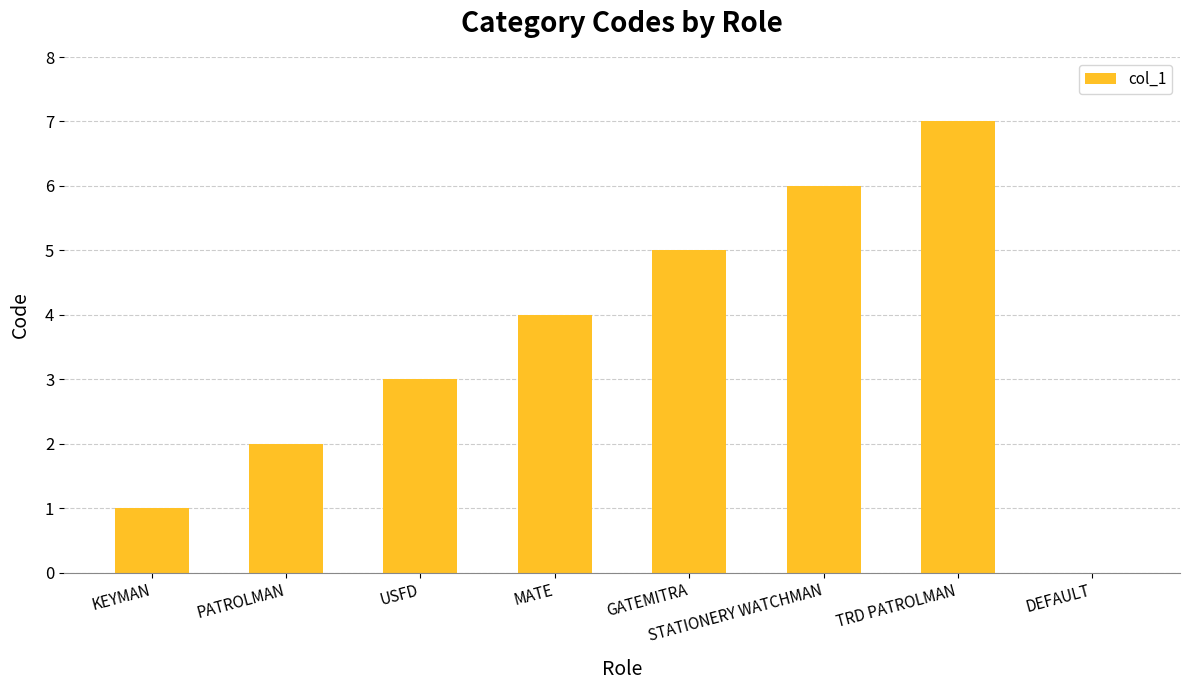

Which label corresponds to the largest value in the chart?

TRD PATROLMAN